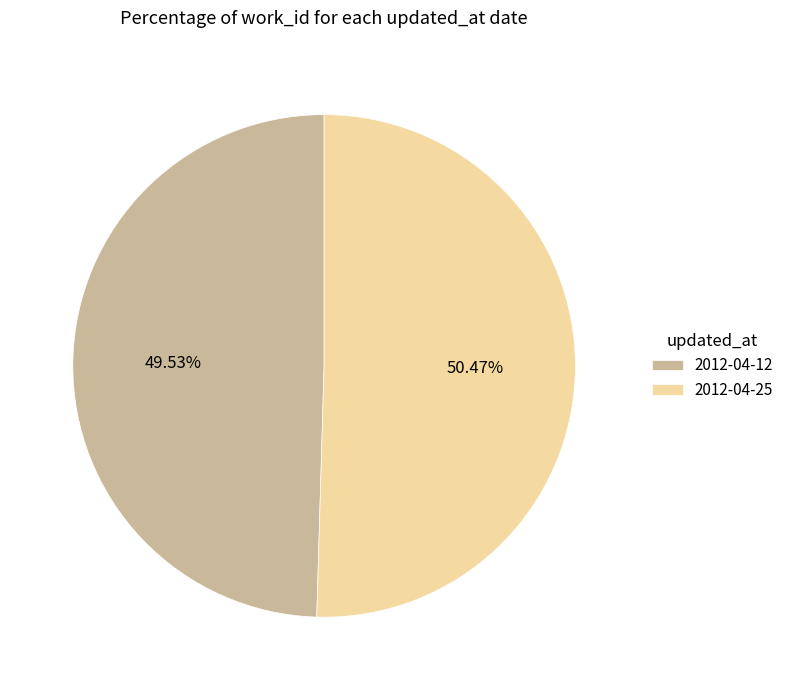

Which category accounts for the majority?

2012-04-25